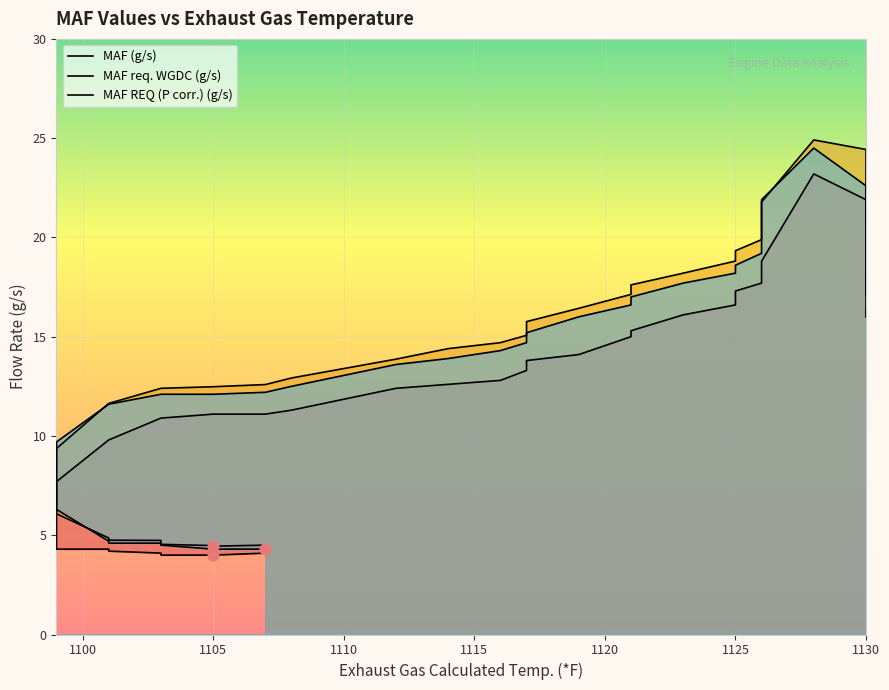

What are all the series names shown in the legend?

MAF (g/s), MAF req. WGDC (g/s), MAF REQ (P corr.) (g/s)